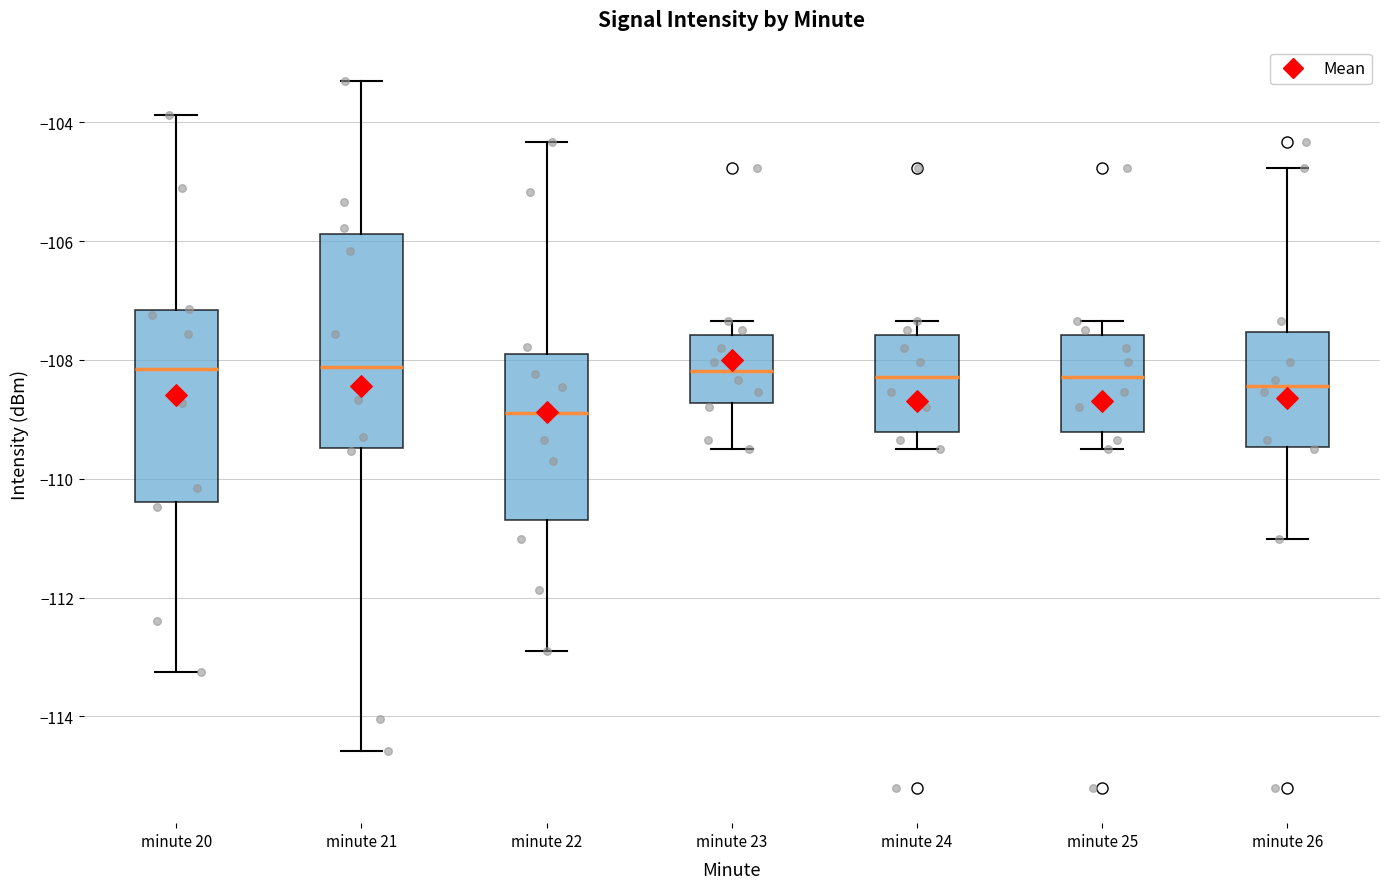

Reading left to right, transcribe this box plot: for each box, give where its median line is, the range the box spans, and where its two whiskers end, as read against the y-axis. The values are not printed on the chart, so give them approximately, as read against the axis.

minute 20: median -108.2, box -110.4 to -107.2, whiskers -113.2 to -103.8
minute 21: median -108.2, box -109.4 to -105.8, whiskers -114.6 to -103.4
minute 22: median -108.8, box -110.6 to -107.8, whiskers -113.0 to -104.4
minute 23: median -108.2, box -108.8 to -107.6, whiskers -109.4 to -107.4
minute 24: median -108.2, box -109.2 to -107.6, whiskers -109.4 to -107.4
minute 25: median -108.2, box -109.2 to -107.6, whiskers -109.4 to -107.4
minute 26: median -108.4, box -109.4 to -107.6, whiskers -111.0 to -104.8